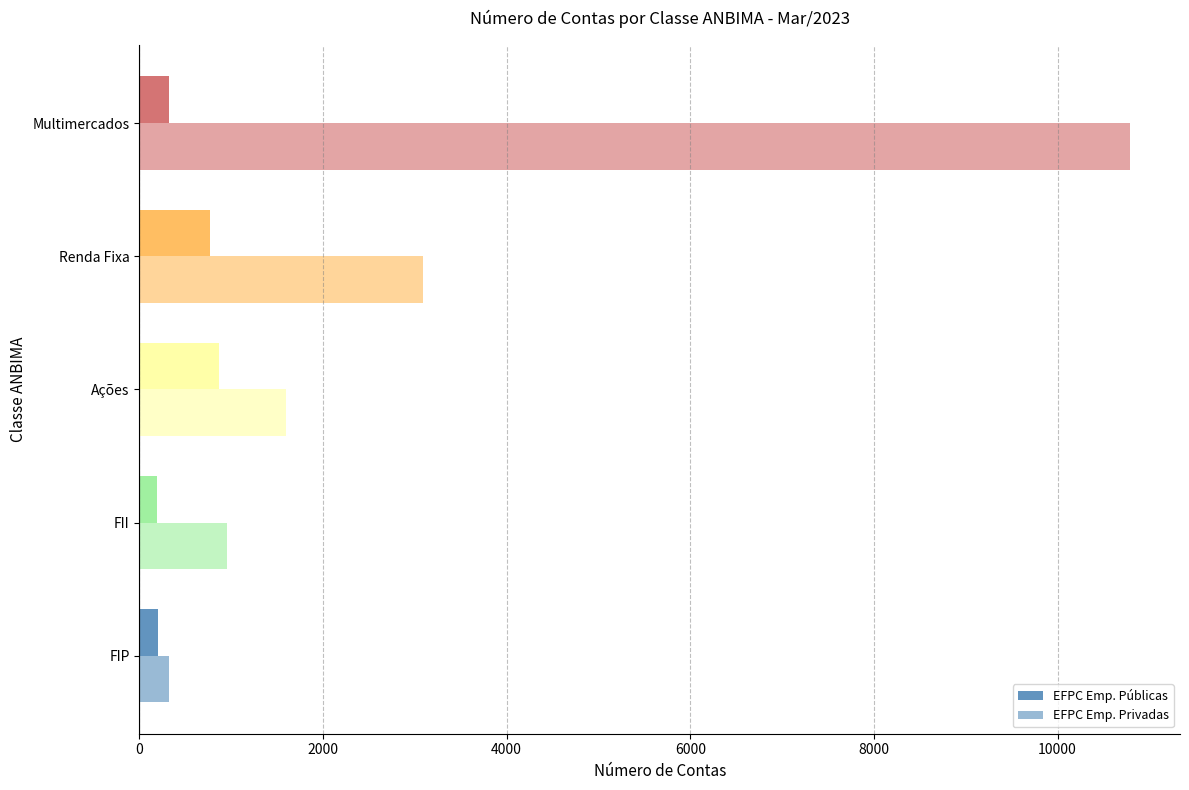

How many categories are shown in the chart?

5